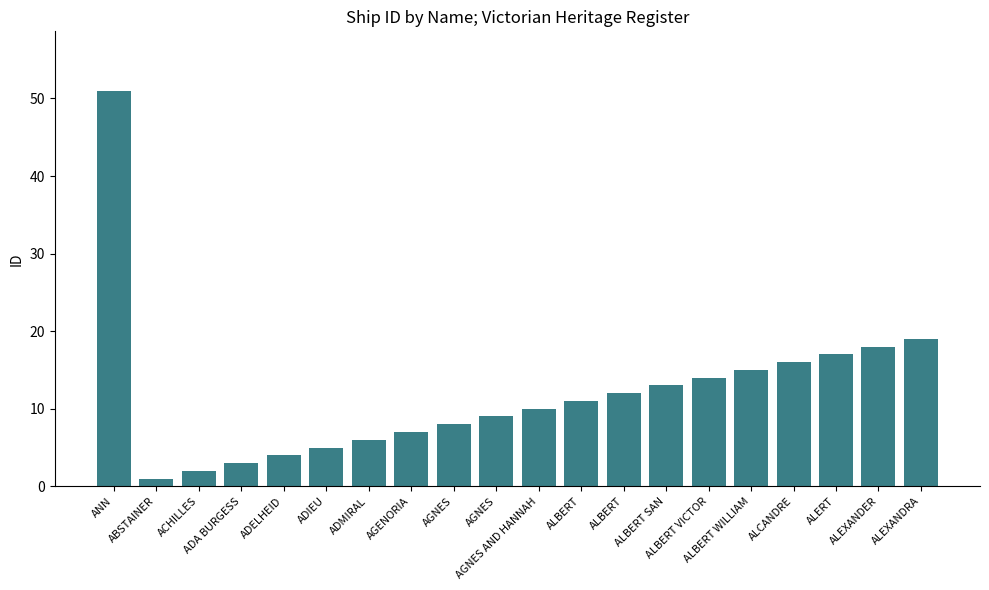

What is the ratio of the value at ADIEU to the value at ADMIRAL?

0.8